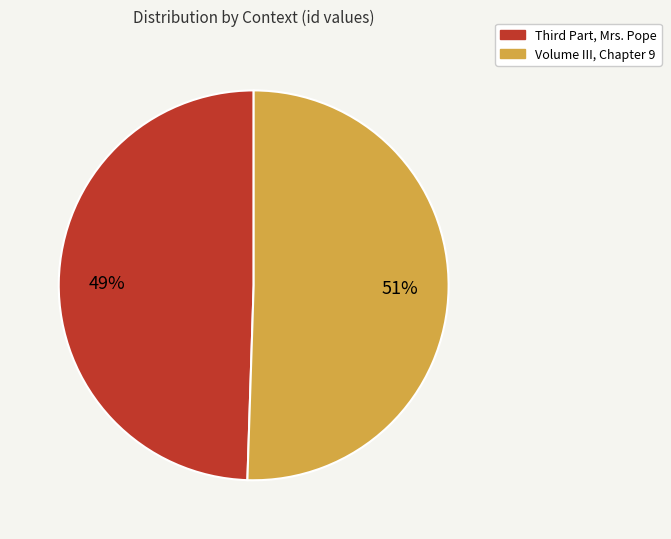

Rank the categories by value from lowest to highest.

Third Part, Mrs. Pope, Volume III, Chapter 9